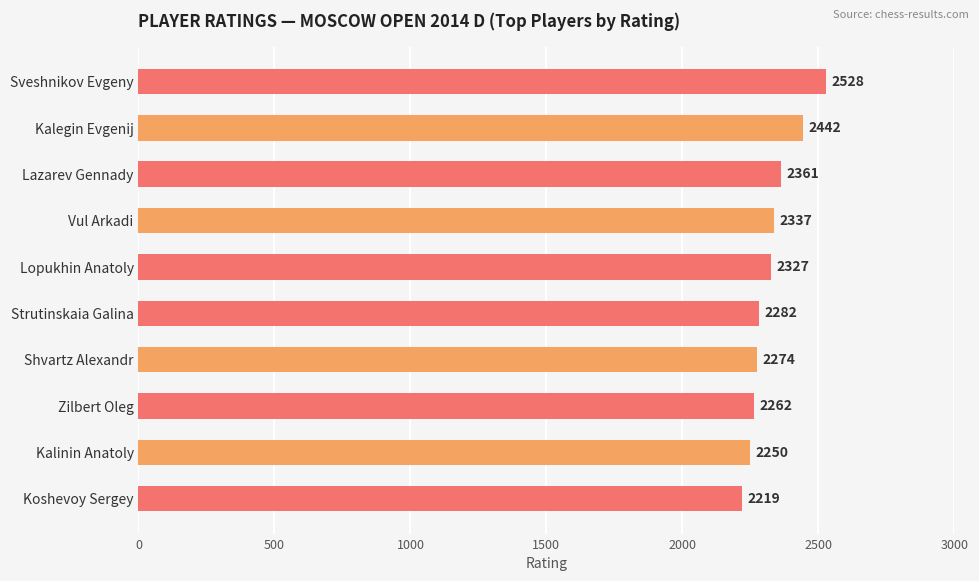

What is the smallest value displayed?

2219